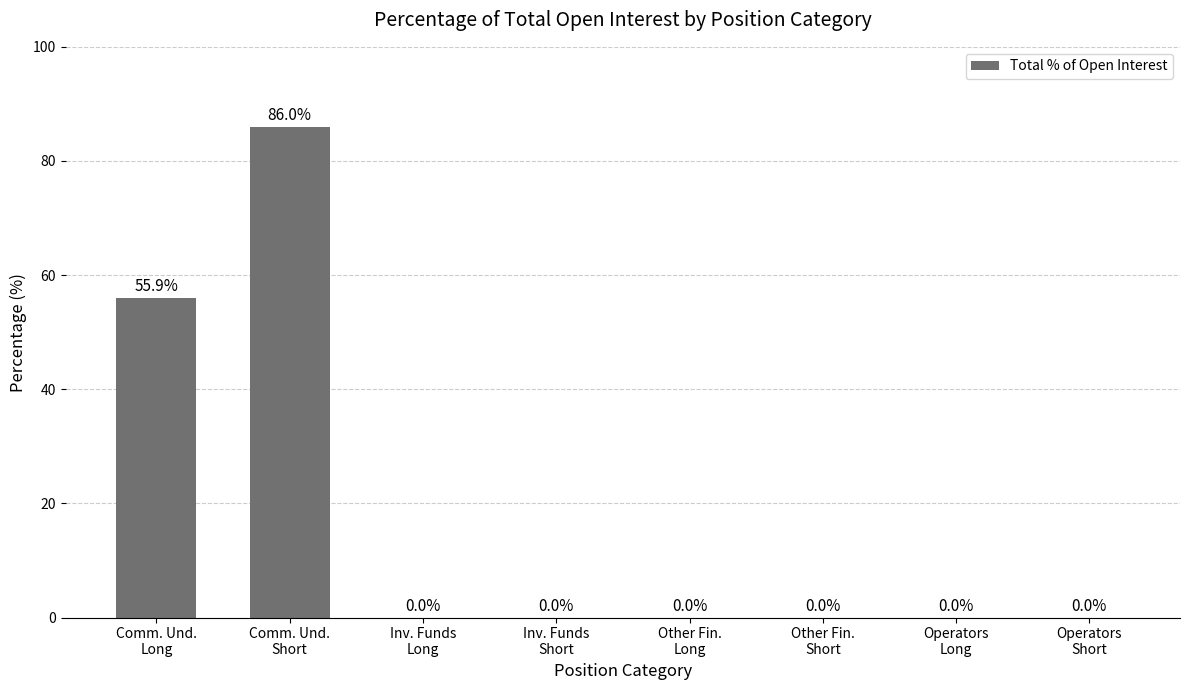

Reading right to left, what are all the values shown in this chart?

0.0	0.0	0.0	0.0	0.0	0.0	86.0	55.9